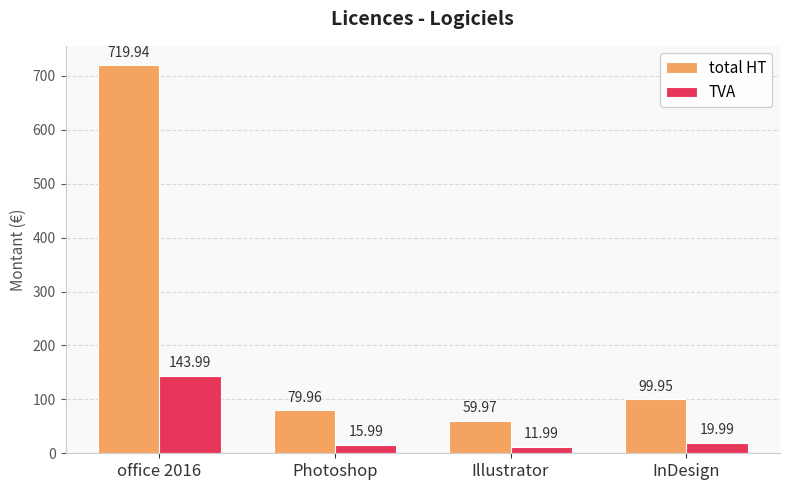

Is the value of TVA at office 2016 greater than the value of total HT at InDesign?

Yes